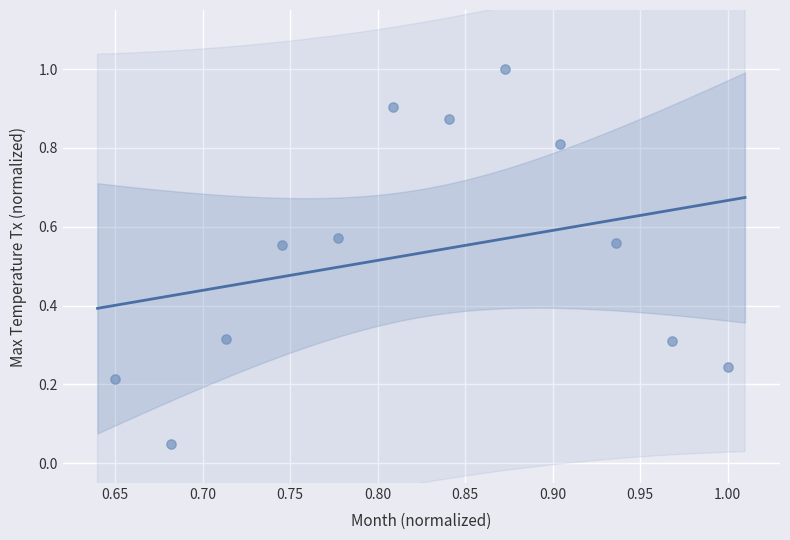

What is the average X value?

0.8